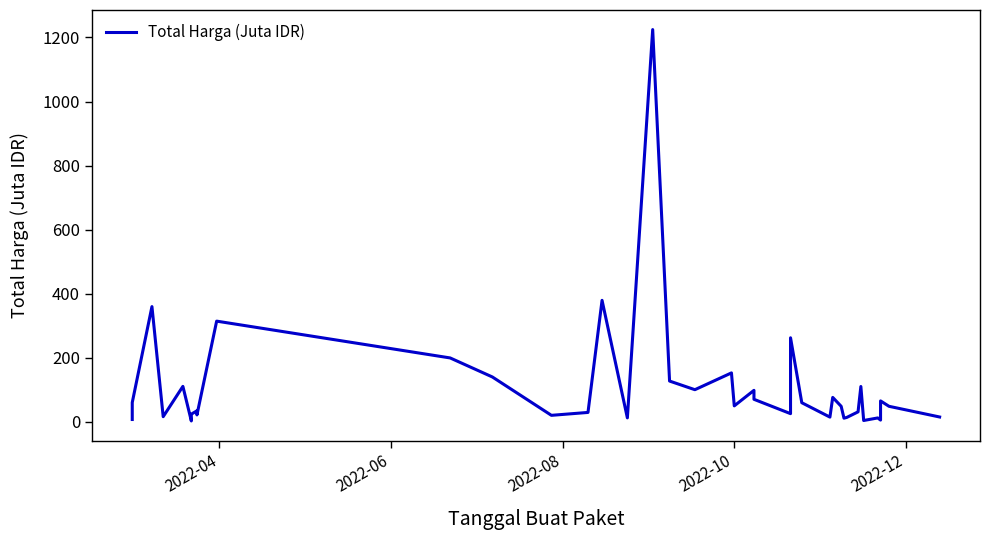

True or false: the data shows 25.4 at 27.

False